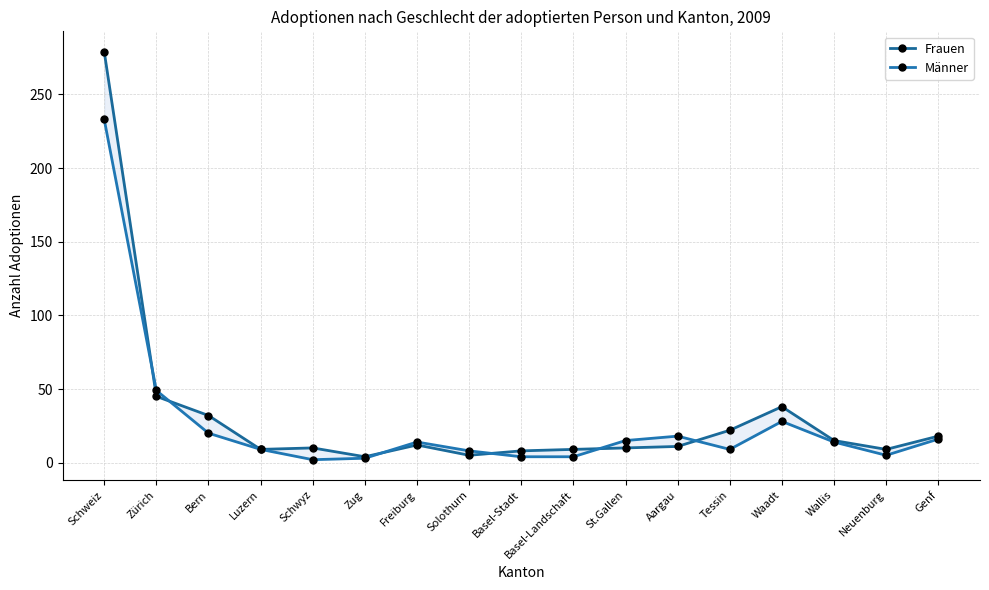

Reading right to left, extract all data points from this chart.

Frauen: 18	9	15	38	22	11	10	9	8	5	12	4	10	9	32	45	279
Männer: 16	5	14	28	9	18	15	4	4	8	14	3	2	9	20	49	233